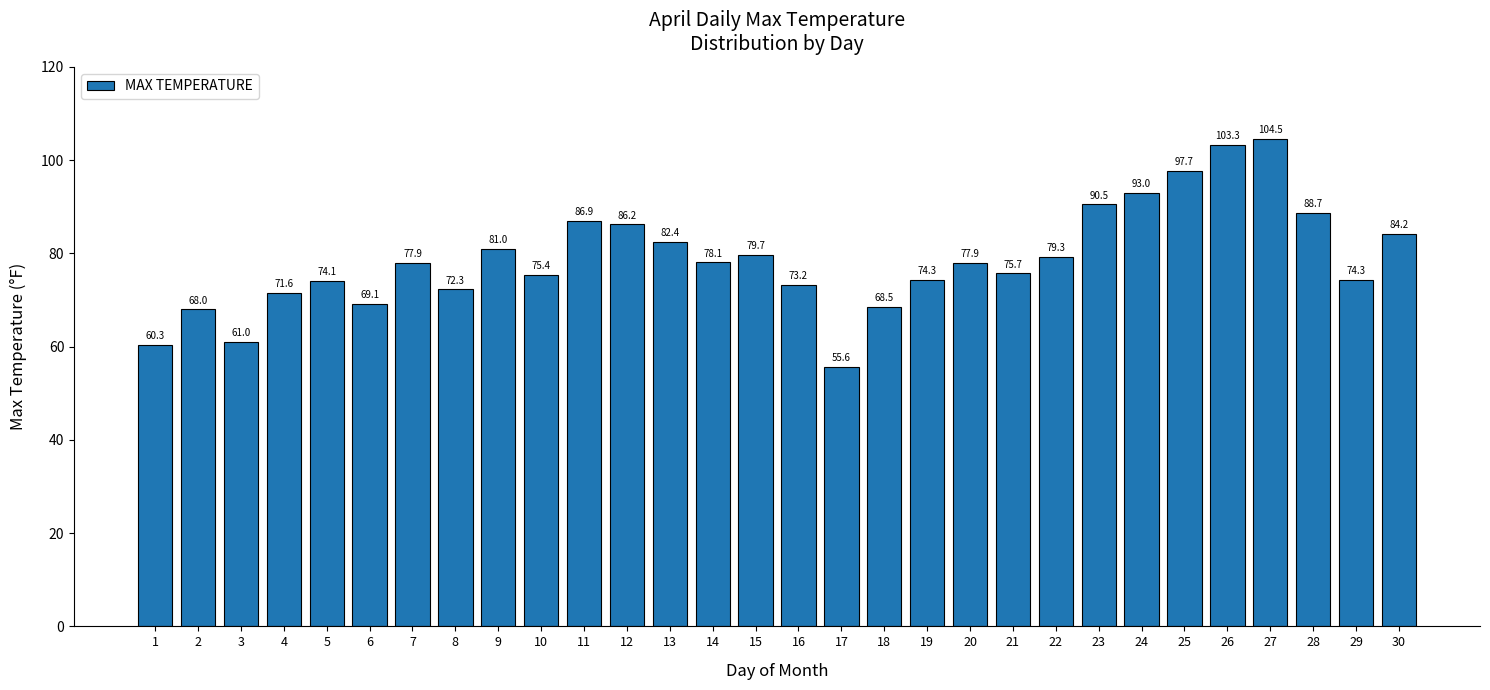

Which label corresponds to the largest value in the chart?

27